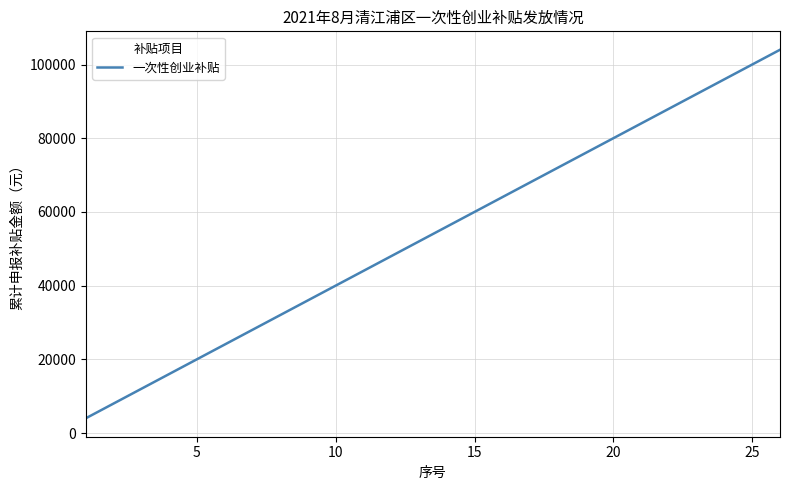

What is the difference between the maximum and minimum values?

100000